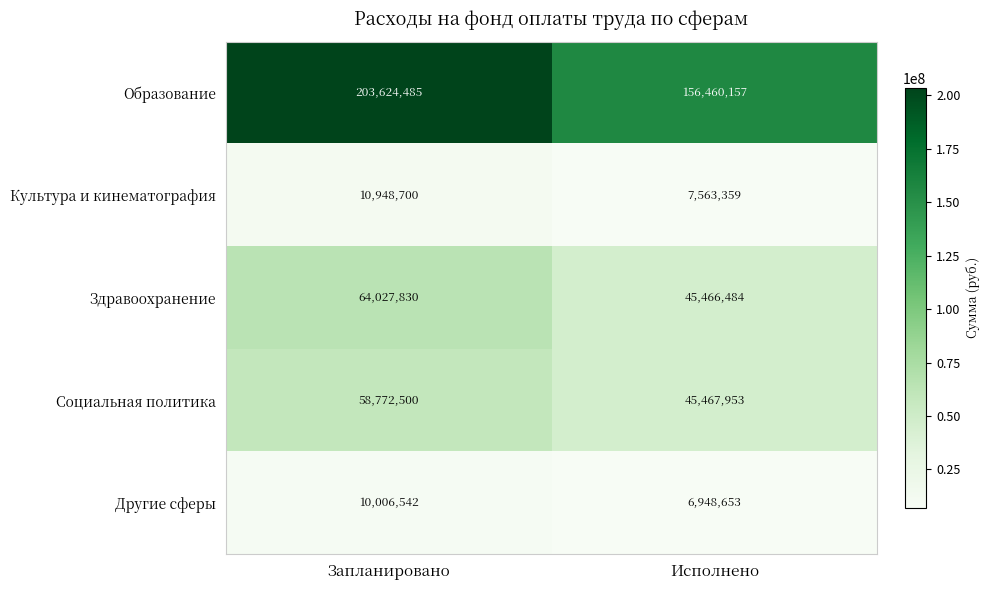

What is the total value across all series at Запланировано?

347380057